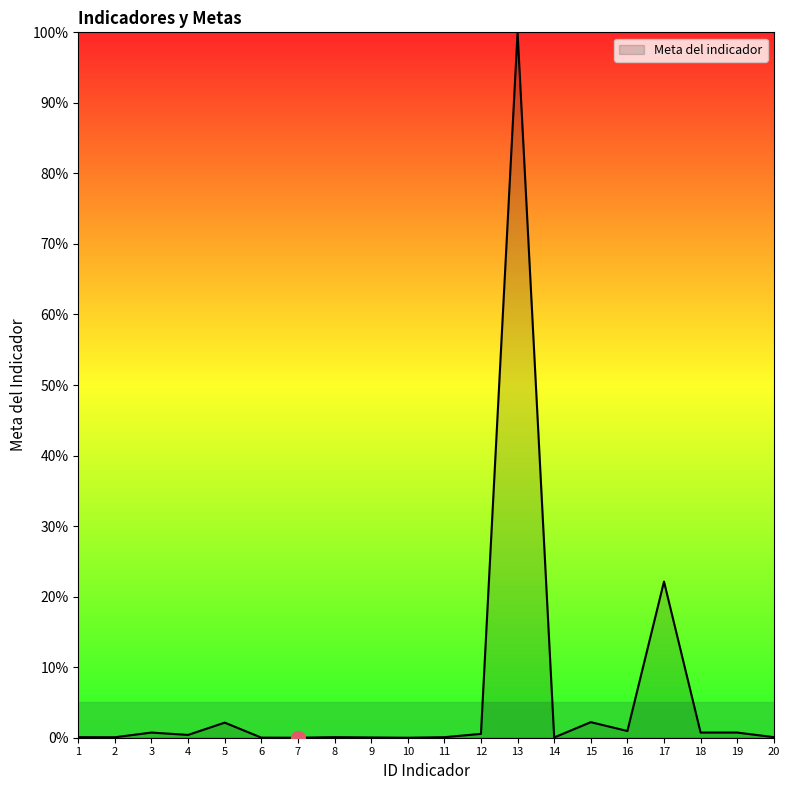

What is the maximum value shown in the chart?

100.0